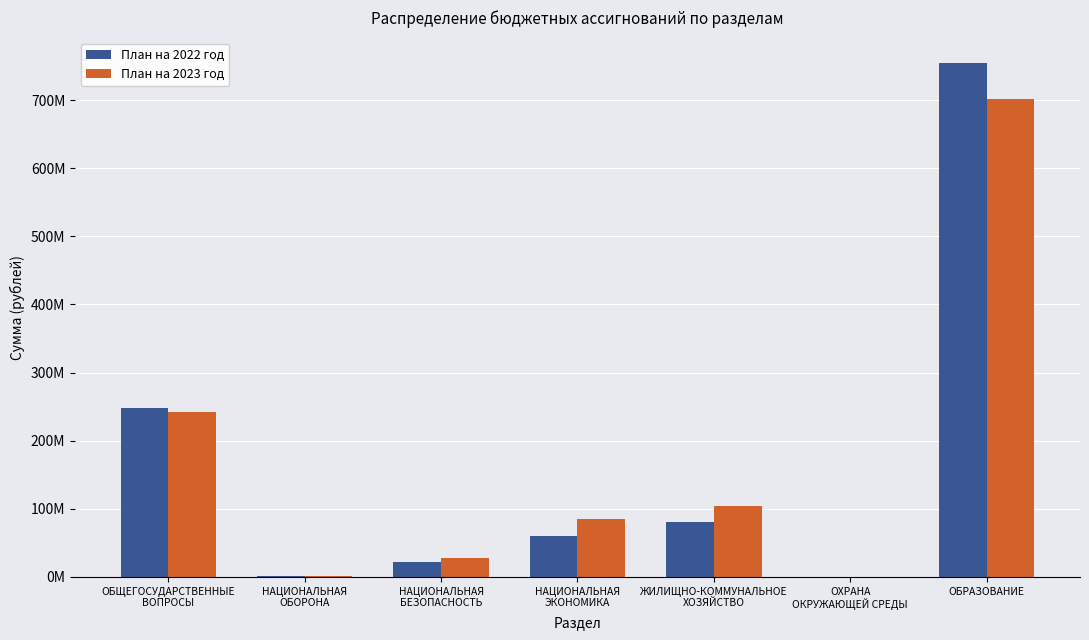

What are all the series names shown in the legend?

План на 2022 год, План на 2023 год